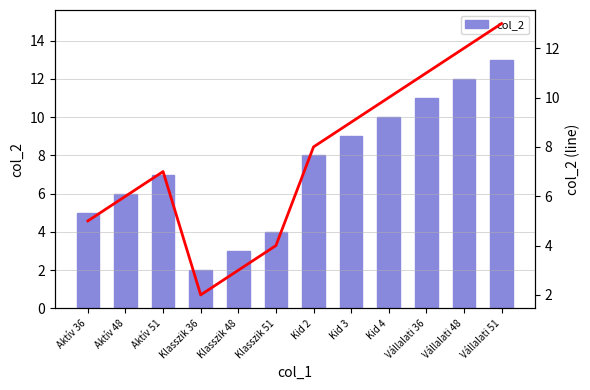

Where does the data first go above 8?

Kid 3